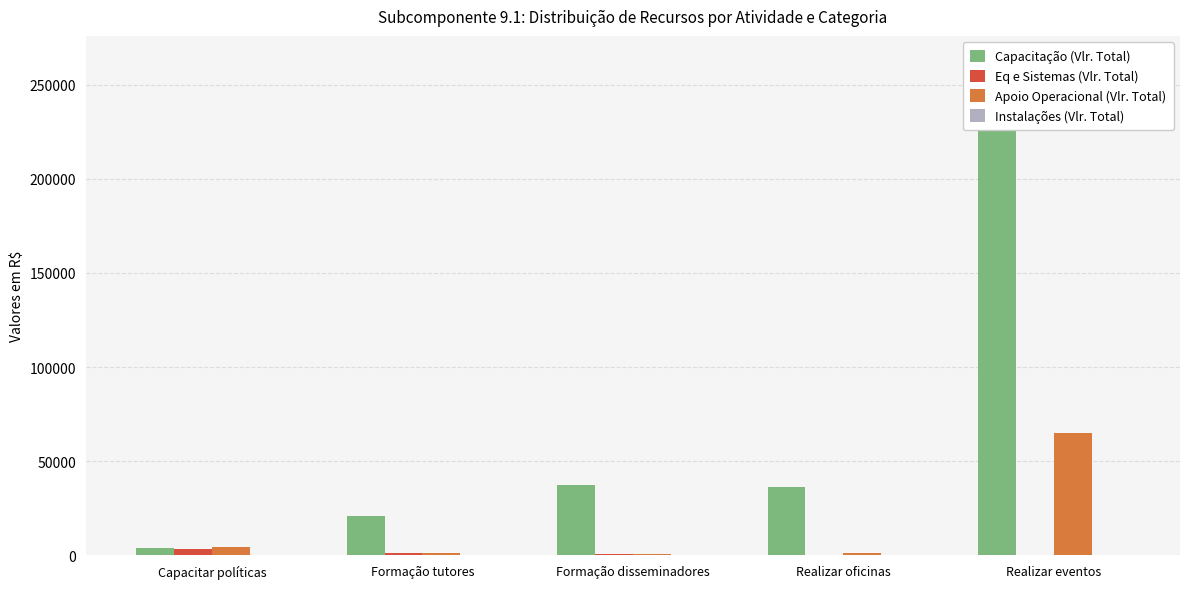

What are all the series names shown in the legend?

Capacitação (Vlr. Total), Eq e Sistemas (Vlr. Total), Apoio Operacional (Vlr. Total), Instalações (Vlr. Total)